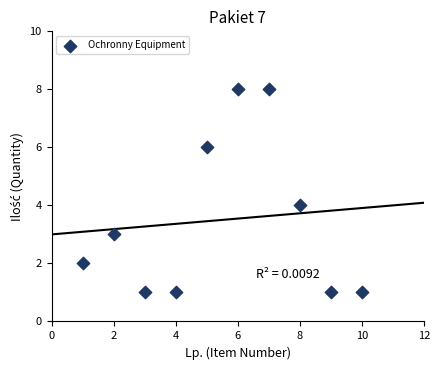

What is the average X value?

6